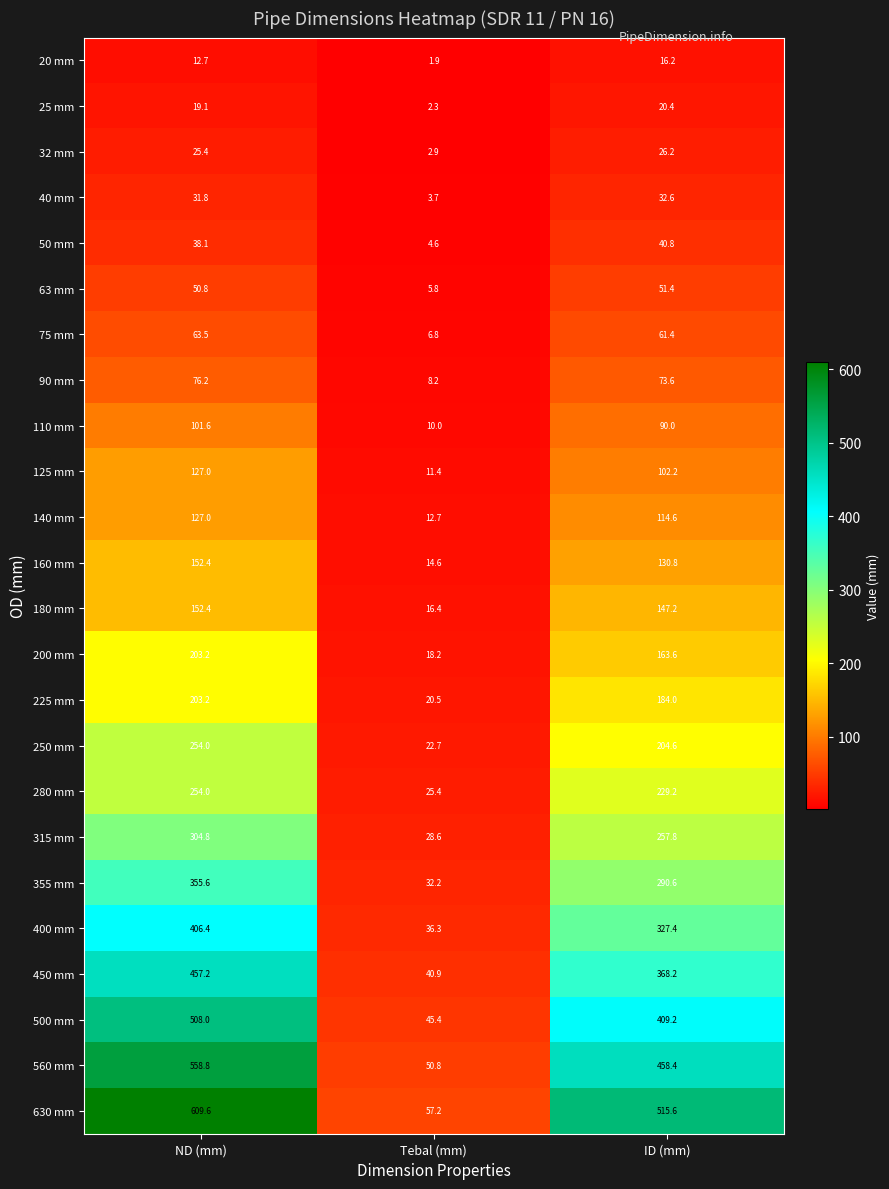

How many data points does each series have?

3